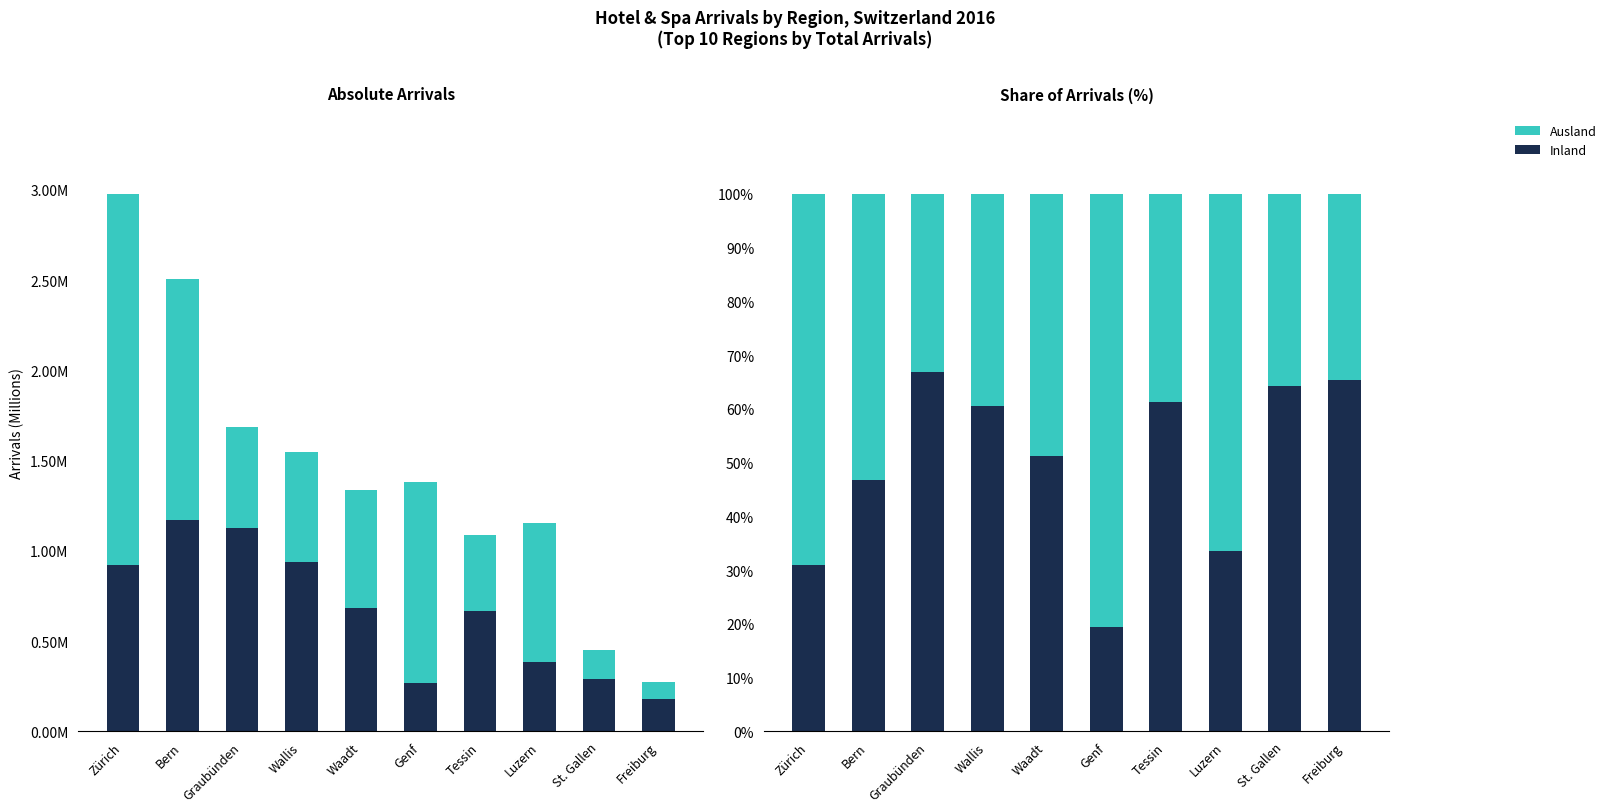

Reading left to right, what are all the values shown in this chart?

Inland: 30.9	46.8	66.9	60.5	51.2	19.5	61.4	33.5	64.2	65.3
Ausland: 69.1	53.2	33.1	39.5	48.8	80.5	38.6	66.5	35.8	34.7